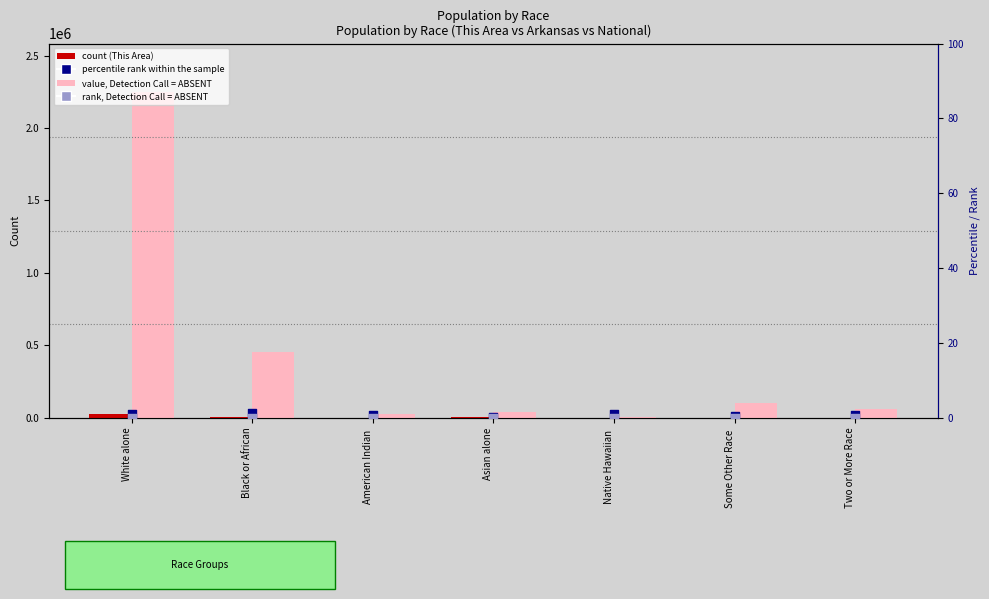

Is the value of Arkansas value, Detection Call = ABSENT at Asian alone greater than the value of This Area count at Two or More Race?

Yes